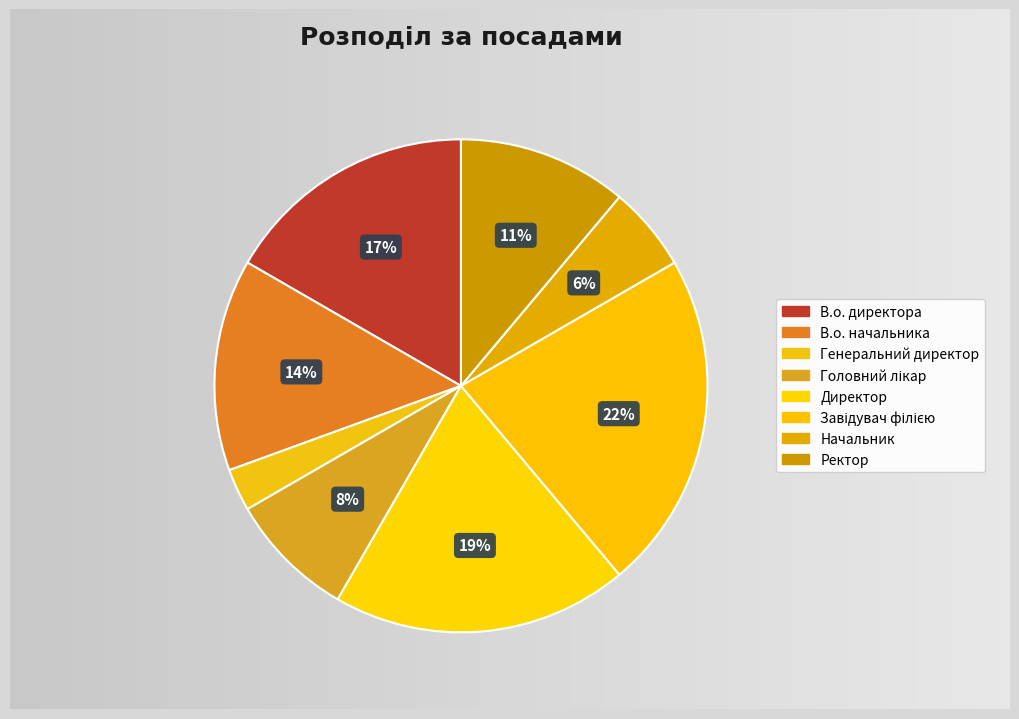

Which category has the biggest portion of the pie?

Завідувач філією